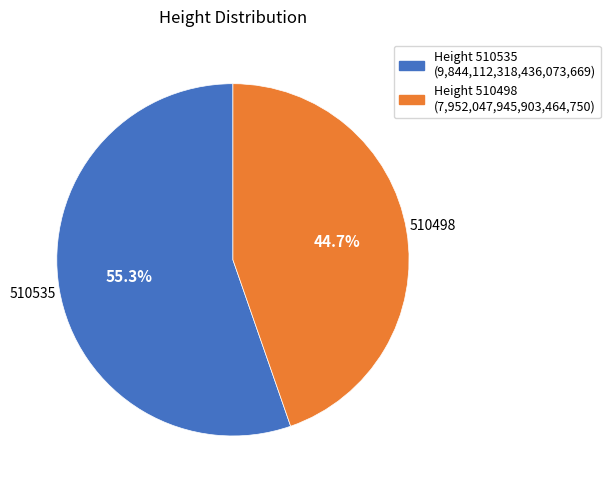

What is the smallest slice in the pie chart?

510498